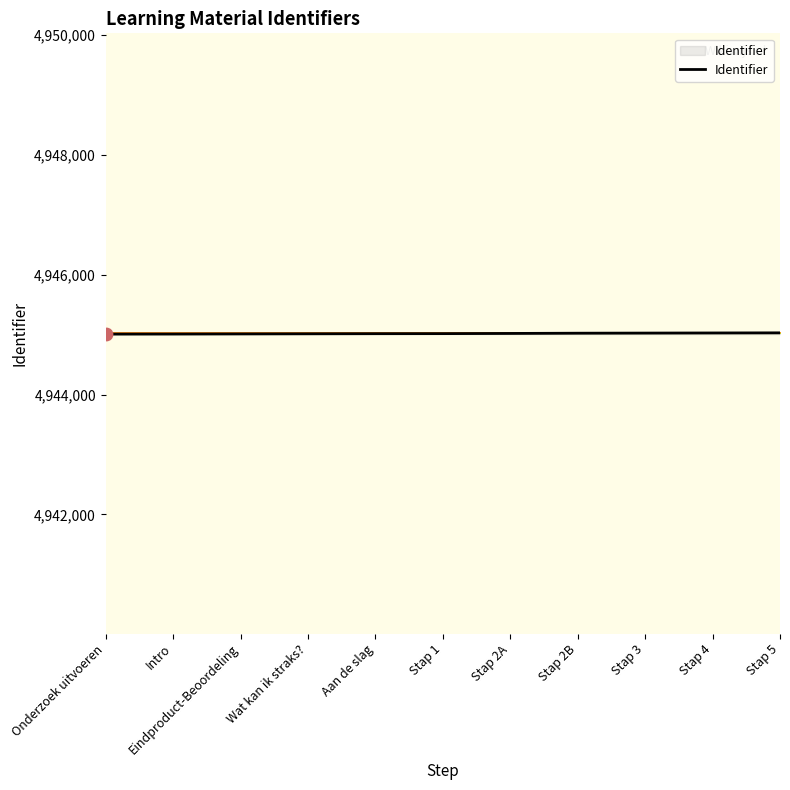

What is the ratio of the value at Onderzoek uitvoeren to the value at Stap 5?

1.0